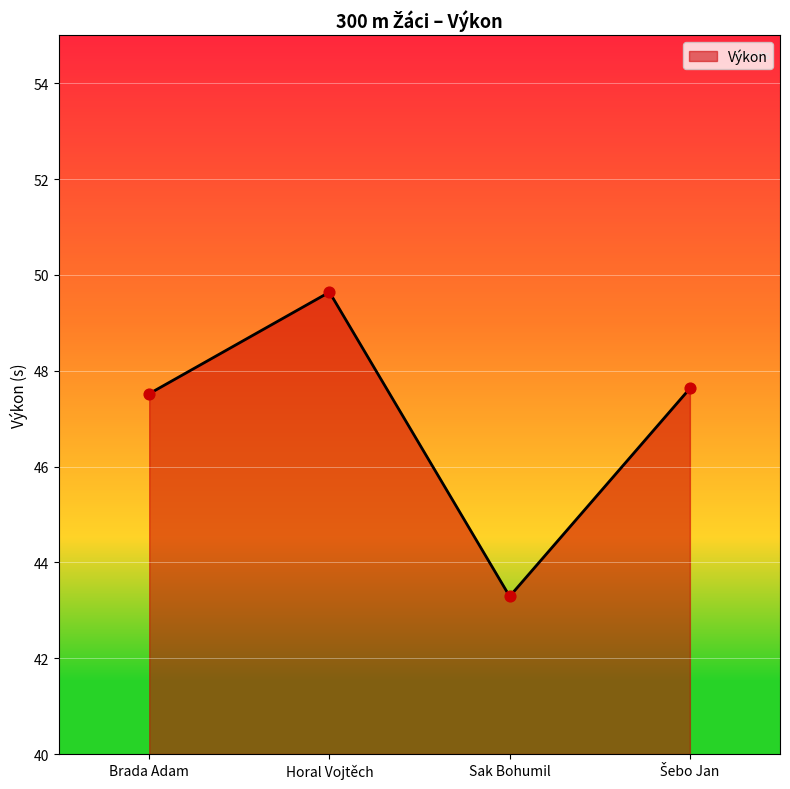

Between Brada Adam and Horal Vojtěch, which is larger?

Horal Vojtěch